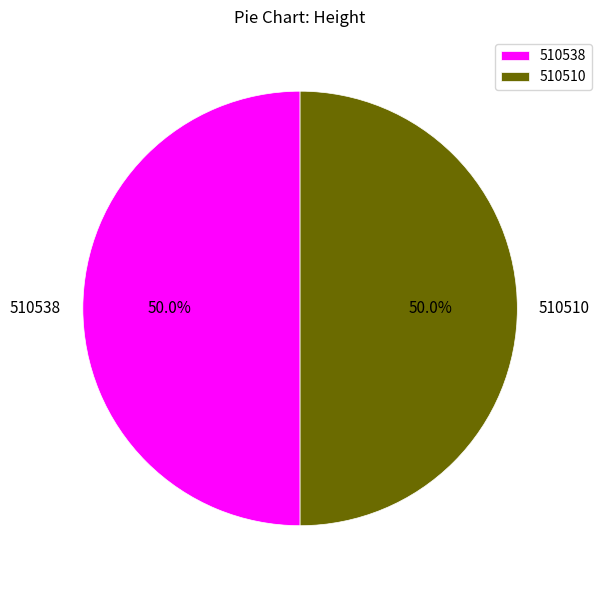

Count the number of slices in the pie.

2